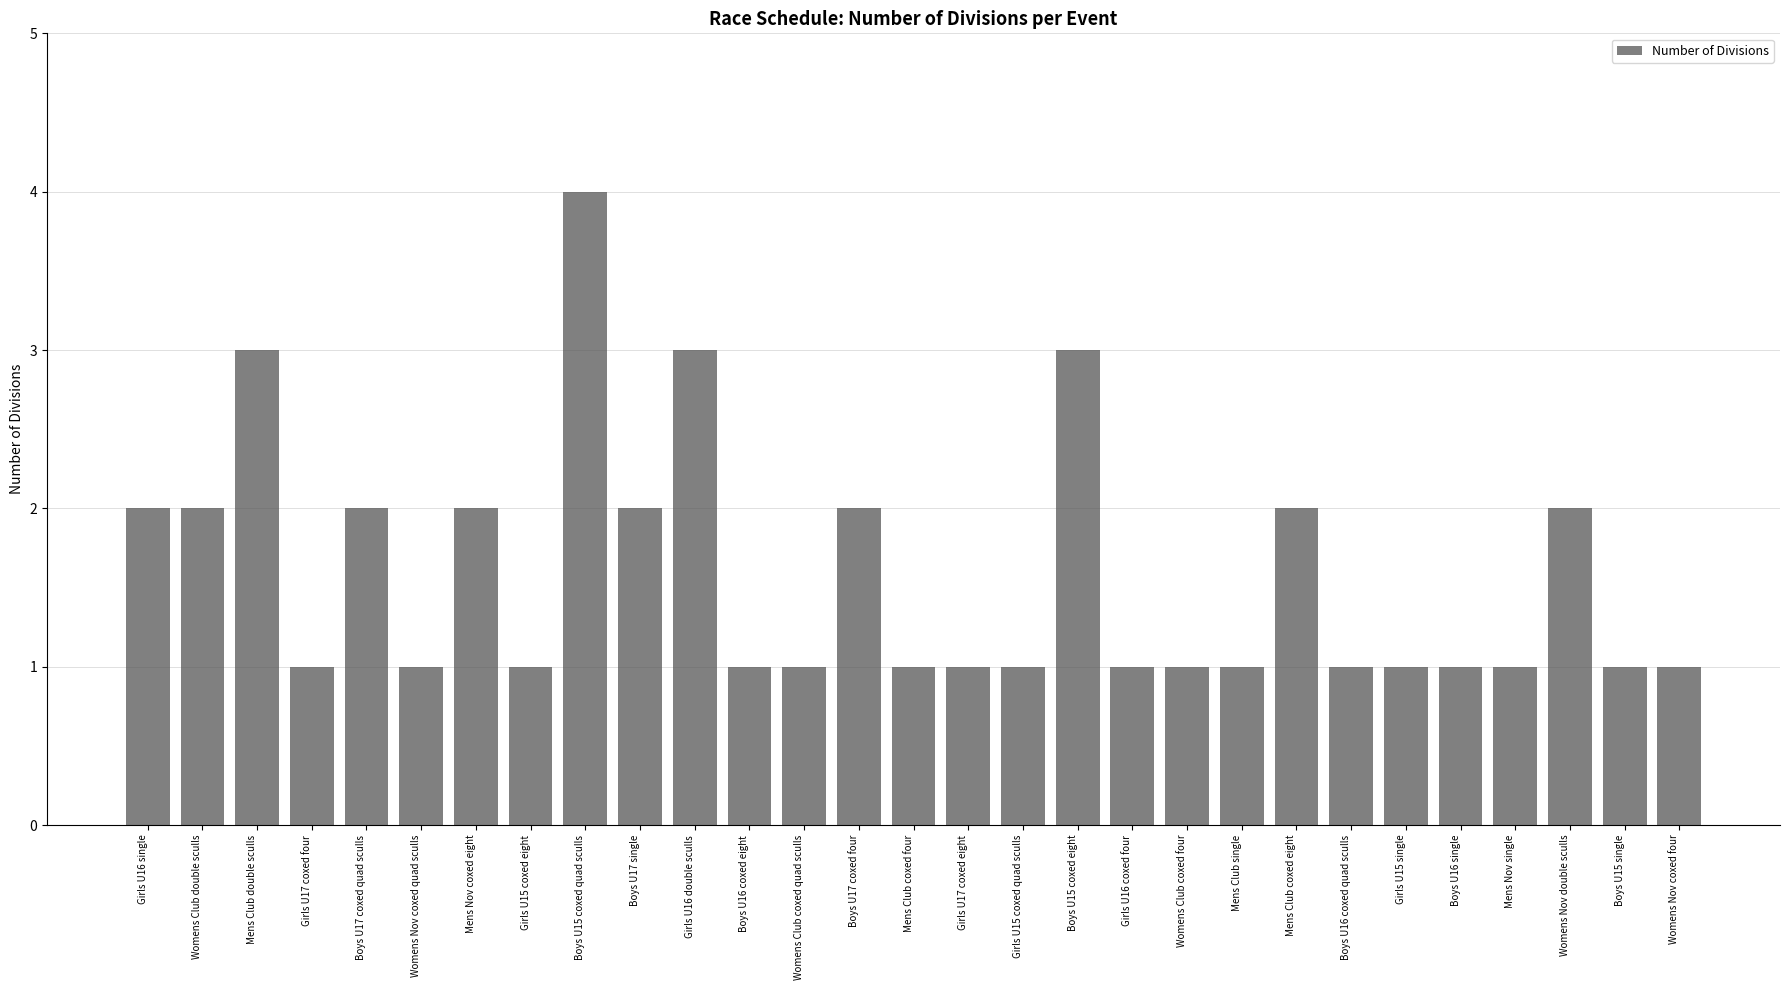

How many distinct data groups are displayed?

1